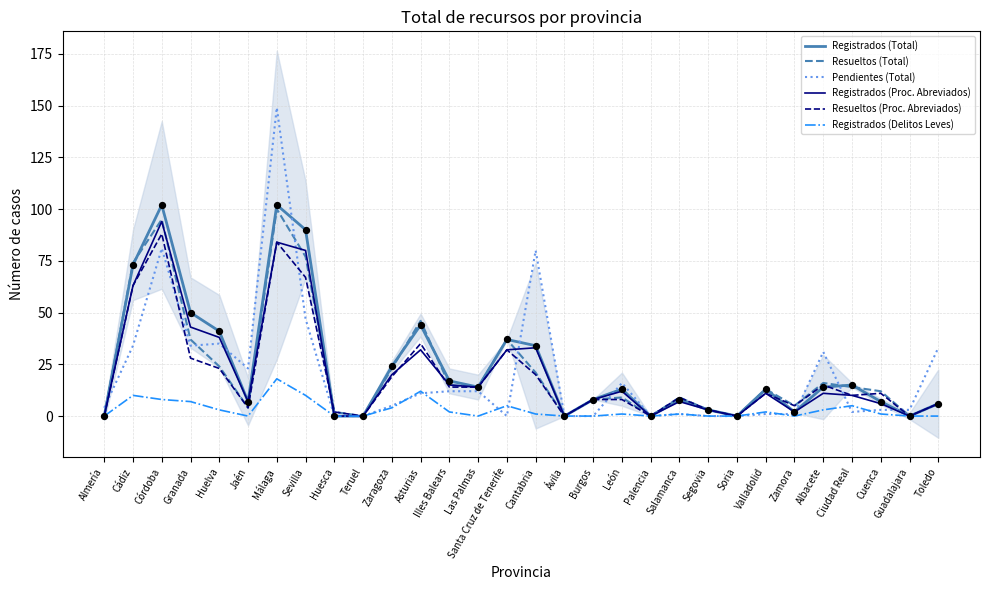

Which series has the largest Y range (max minus min)?

Pendientes (Total)